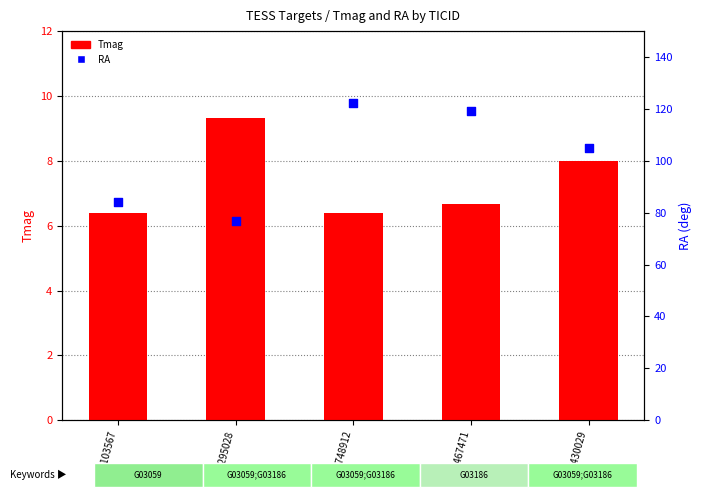

At how many categories does at least one series exceed 8?

5